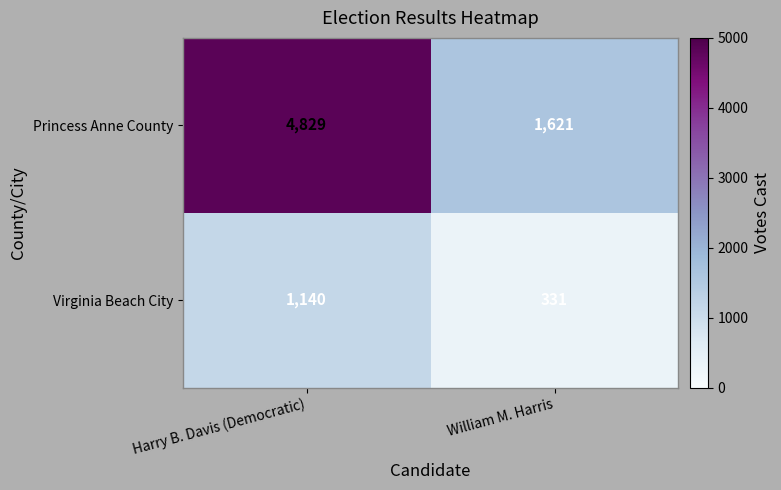

What is the maximum value shown in the chart?

4829